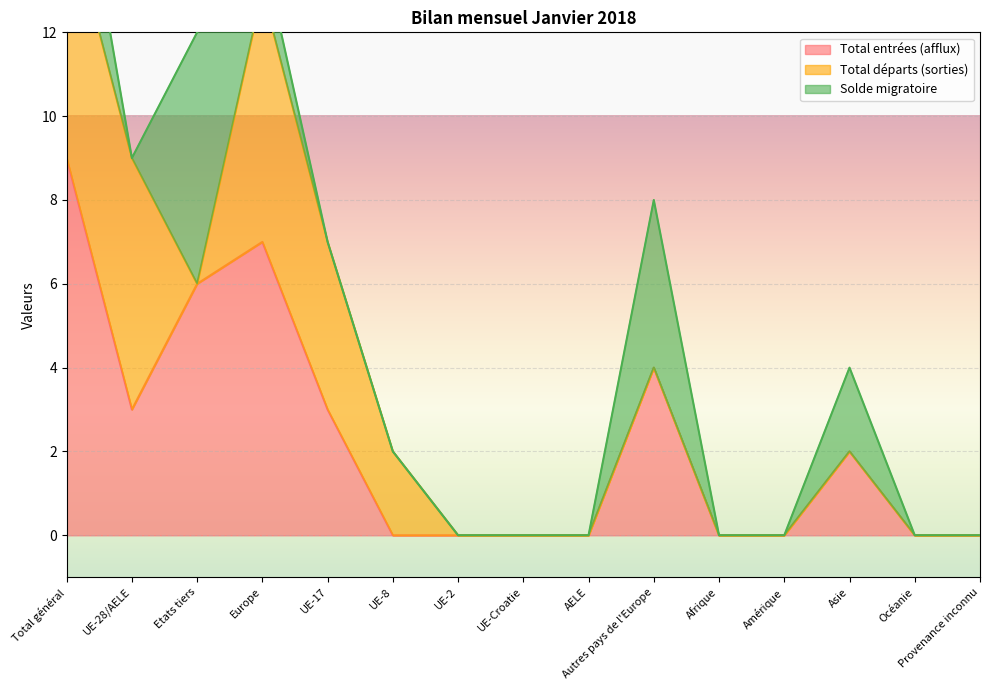

True or false: Total entrées (afflux) has a value of 0 at UE-8.

True